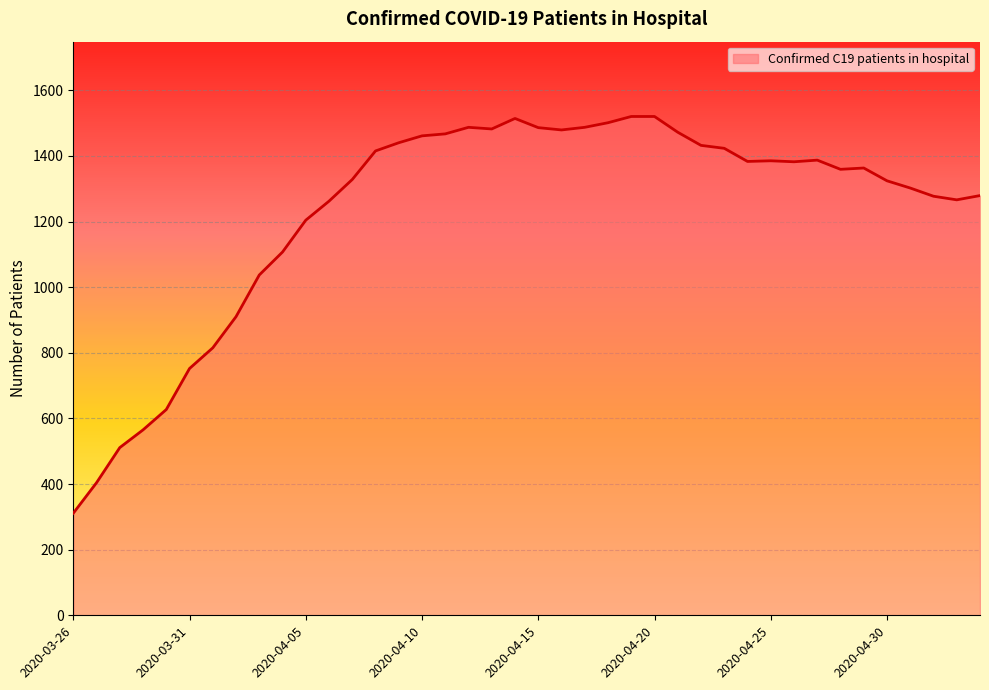

The value at 2020-03-28 is 511. True or false?

True